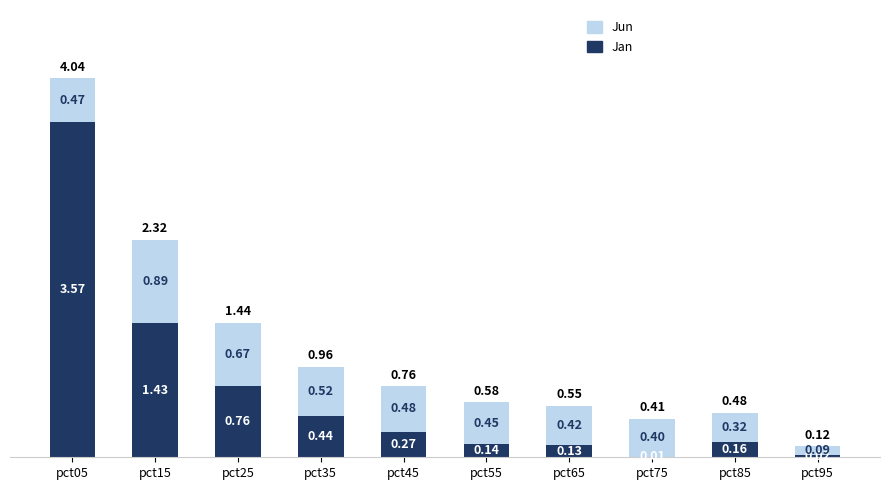

What is the total value across all series at pct55?

0.6